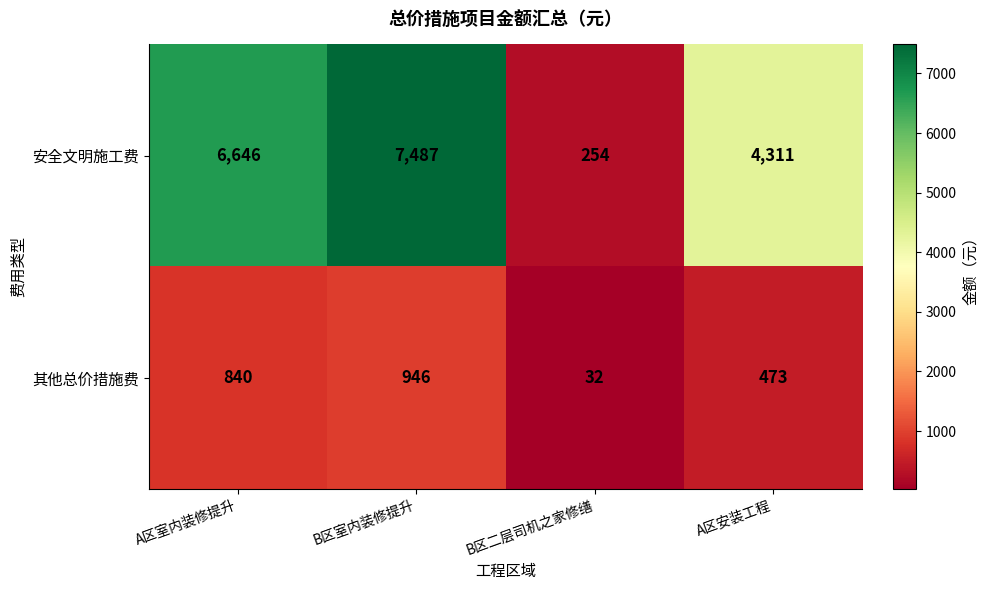

How many categories are shown in the chart?

4